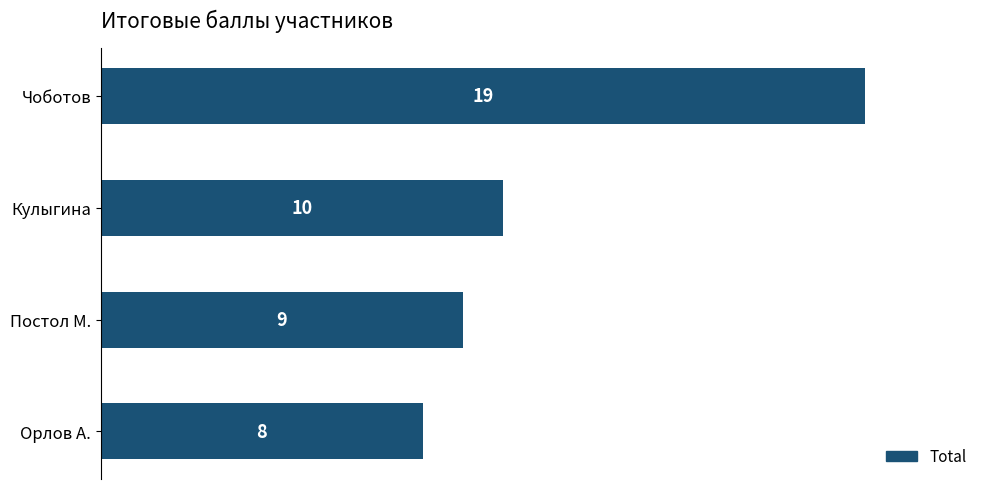

Reading top to bottom, what are all the values shown in this chart?

Чоботов=19	Кулыгина=10	Постол М.=9	Орлов А.=8